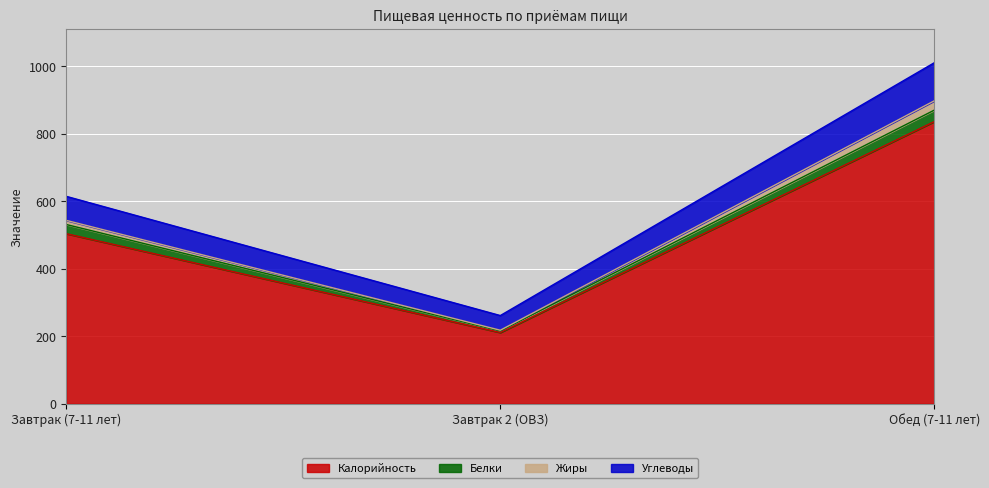

What is the maximum value shown in the chart?

1010.0